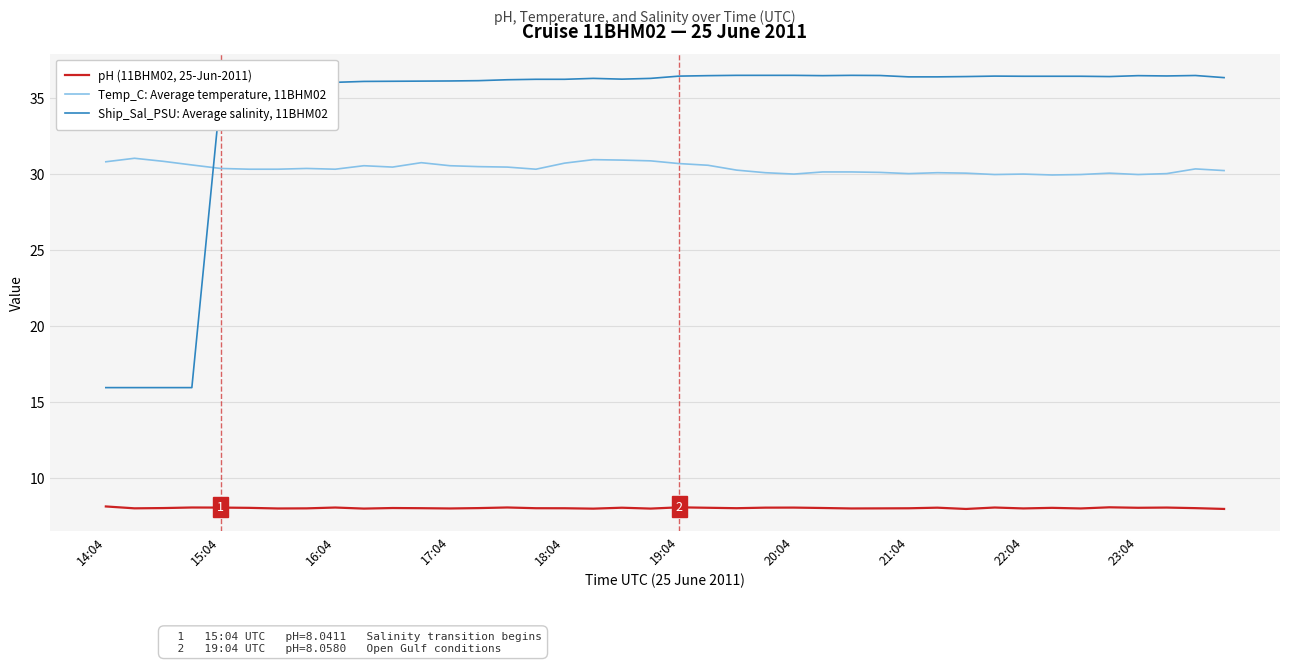

Which series has the largest range (max minus min)?

Ship_Sal_PSU: Average salinity, 11BHM02